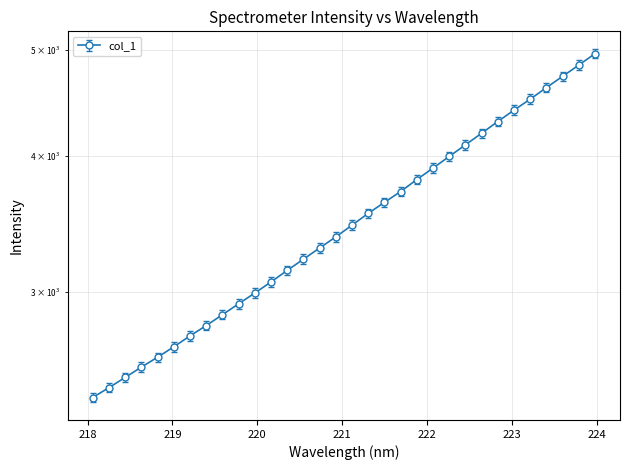

What value does the data have at 218.6332?

2585.1